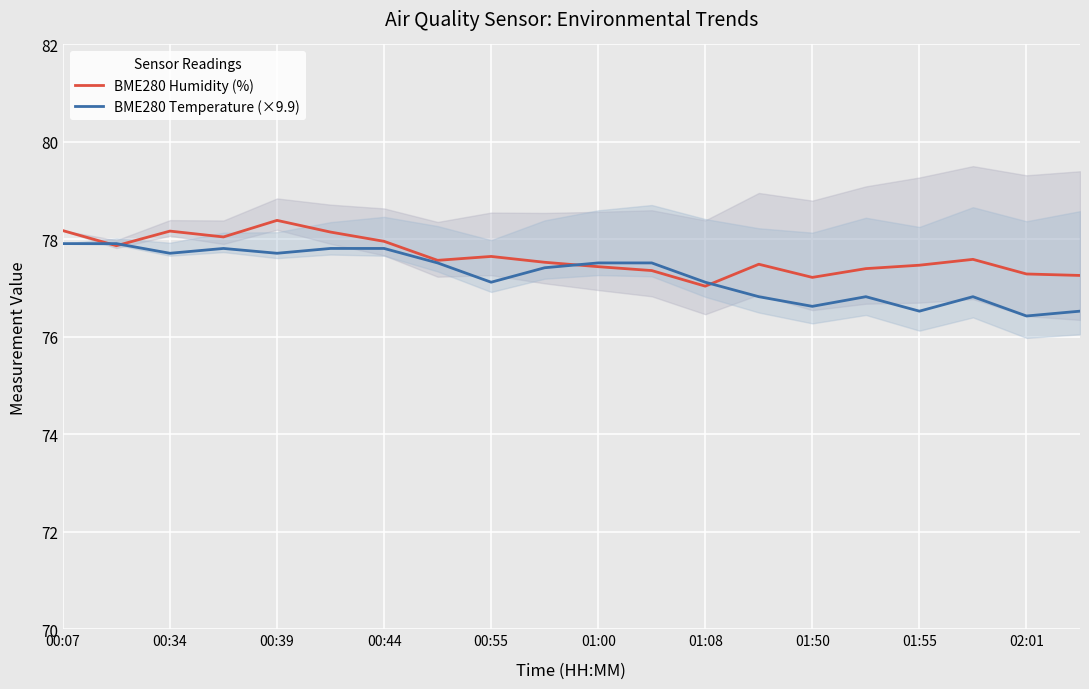

Is it true that BME280 Temperature (×9.9) equals 39.4 at 00:34?

False